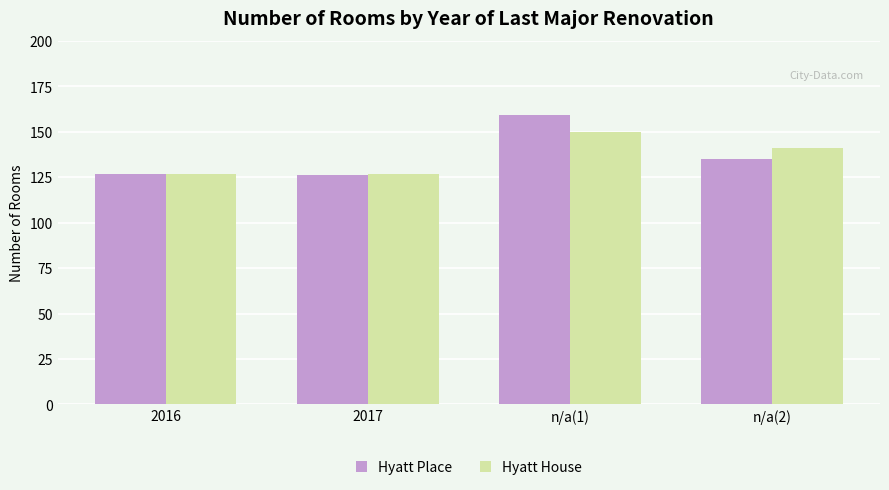

Are the bars grouped side by side (vs. stacked)?

Yes